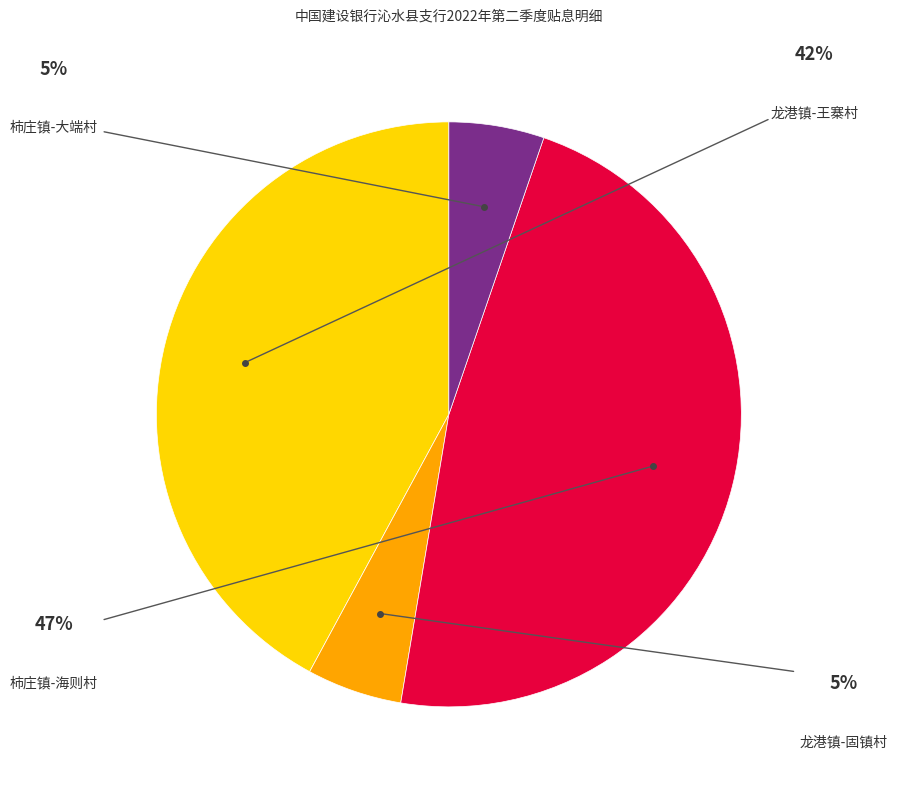

Does any single category account for the majority?

No